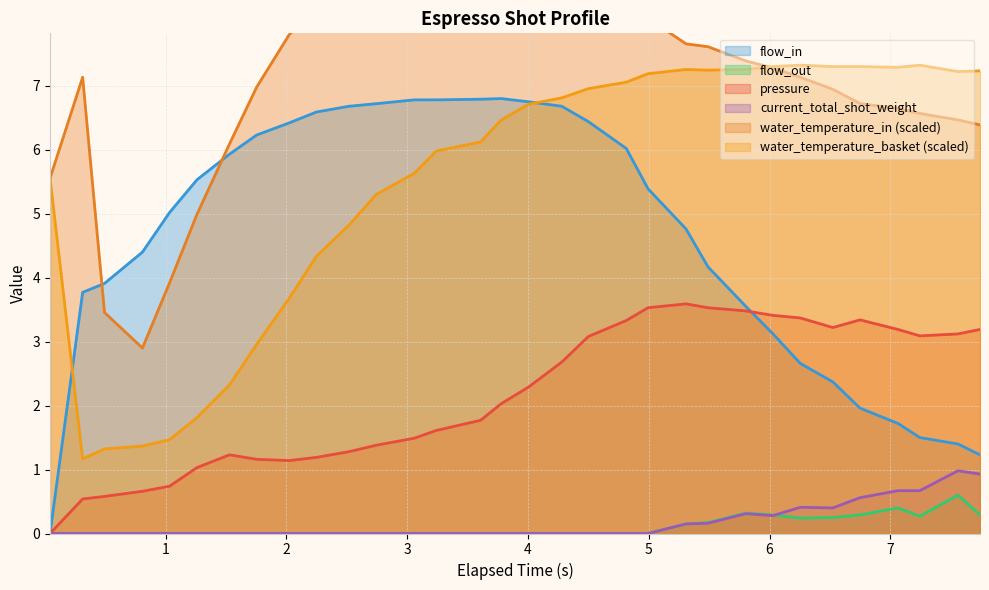

What is the maximum value for flow_out?

0.6